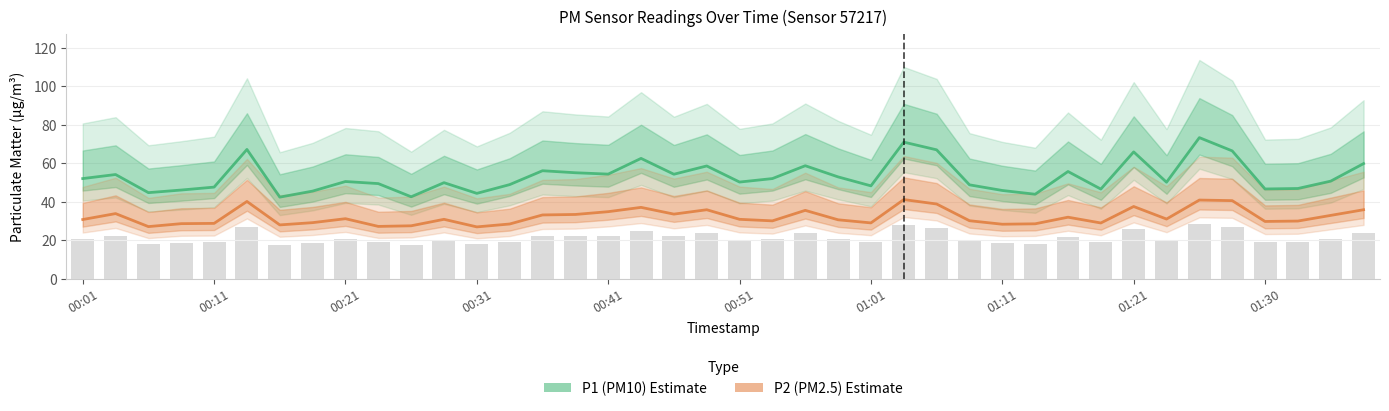

What is the difference between the P1 (PM10) values at 01:11 and 13?

3.4